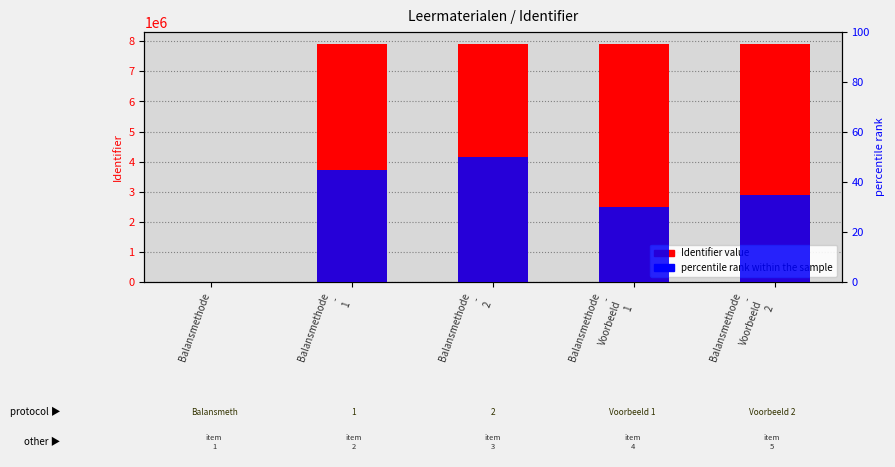

Which series has the largest range (max minus min)?

Identifier value